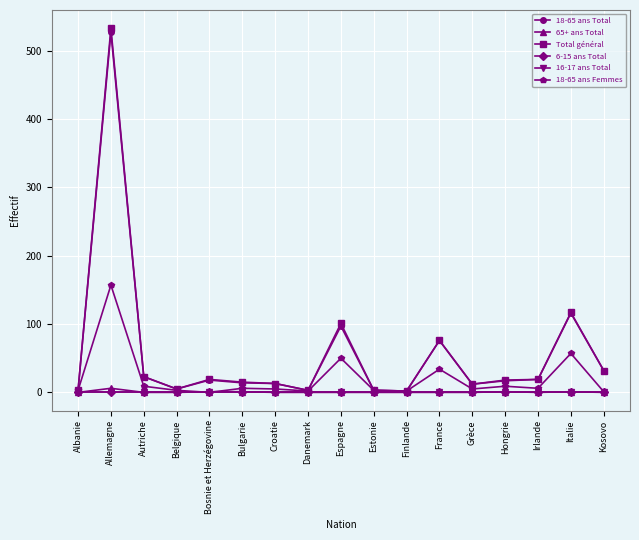

Is it true that 18-65 ans Total equals 97 at Espagne?

True